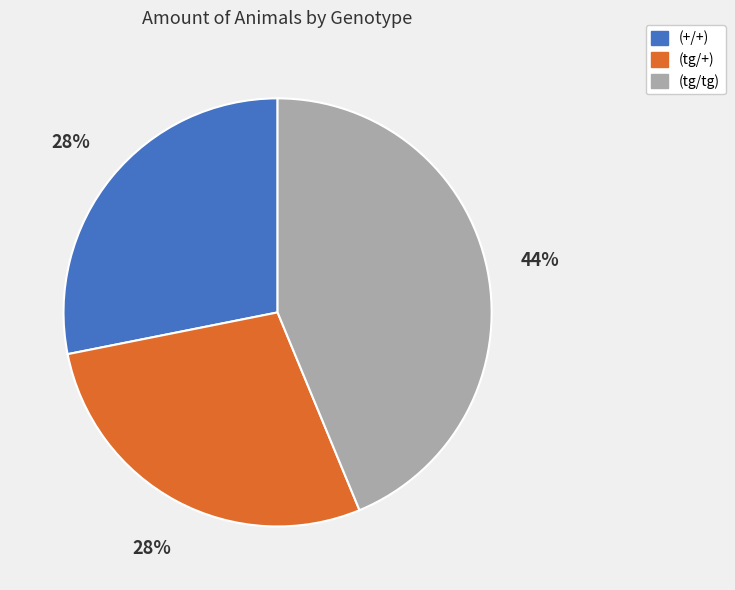

Does (tg/+) account for over 50% of the chart?

No